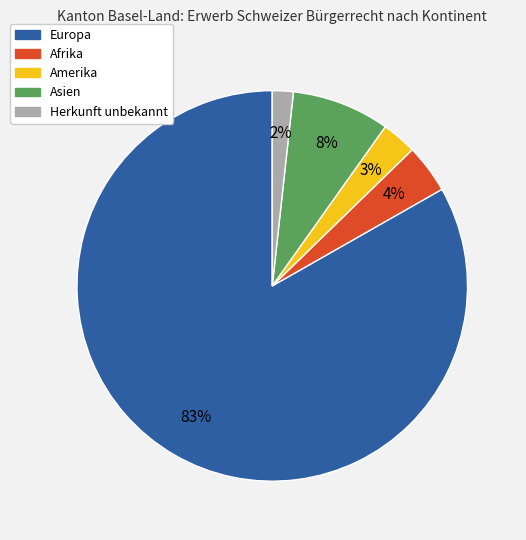

Which slice is the smallest?

Herkunft unbekannt